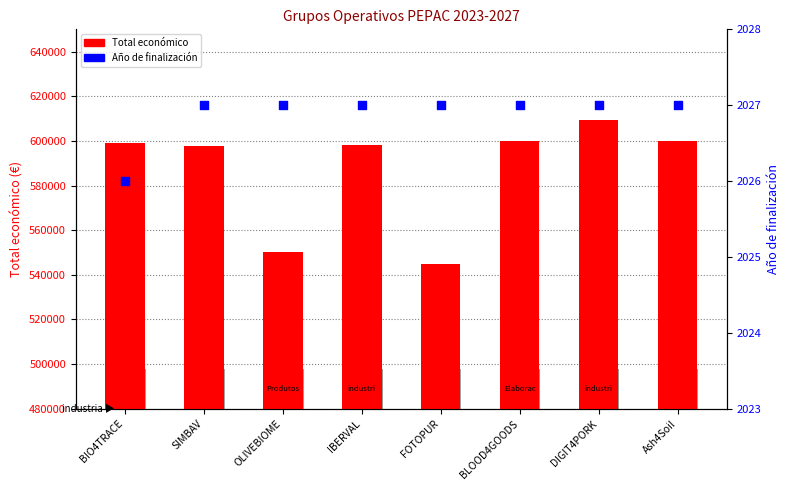

What are all the series names shown in the legend?

Total económico, Año de finalización